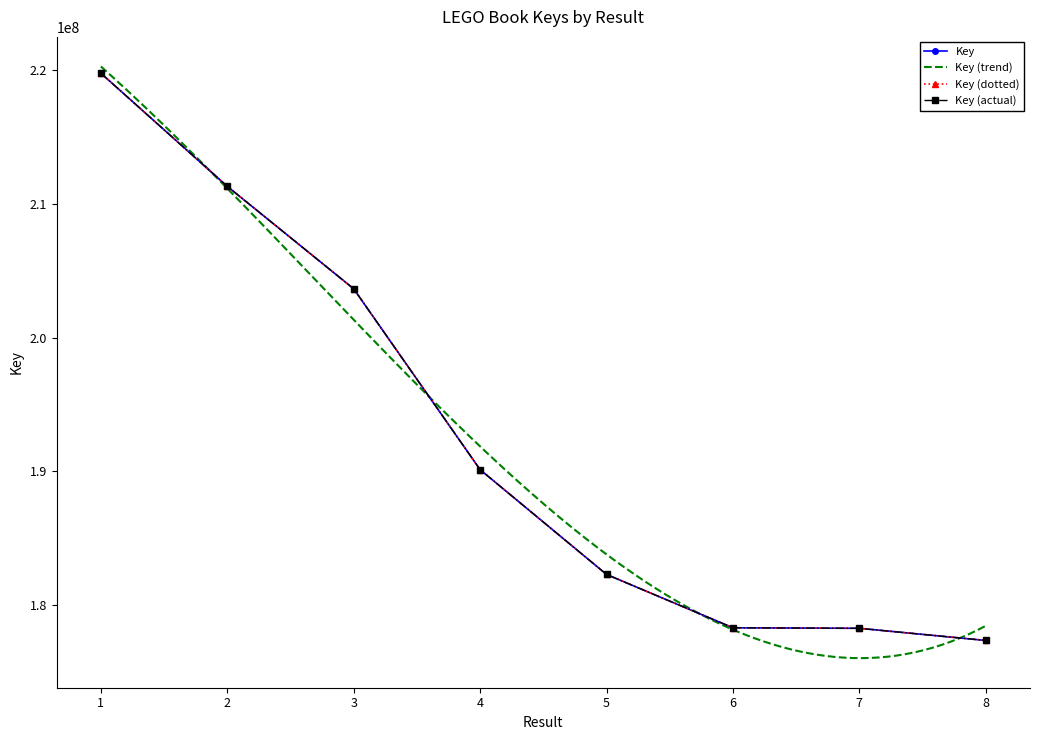

Which label corresponds to the smallest value in the chart?

8